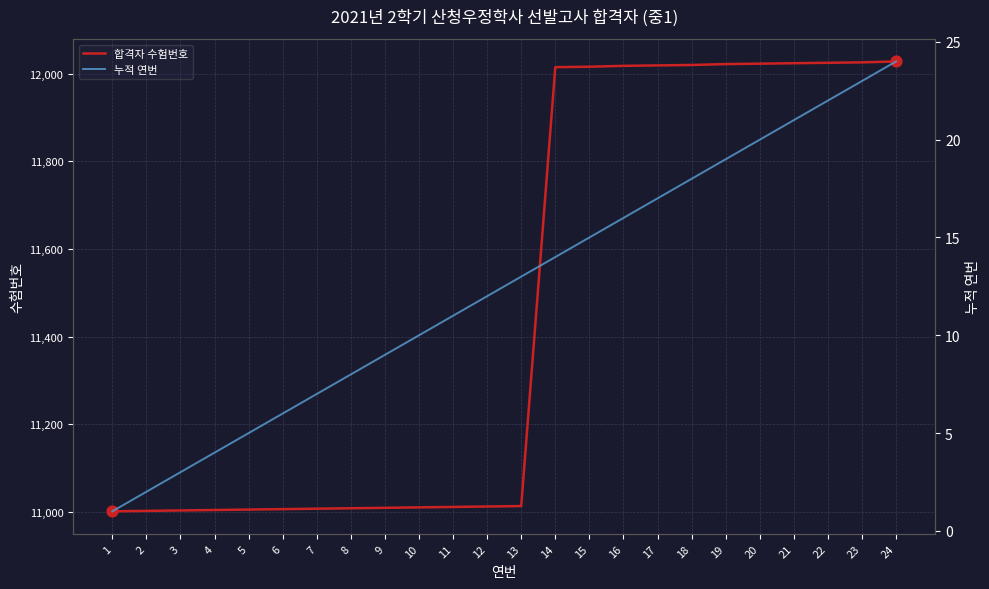

Which series has the widest spread of Y values?

합격자 수험번호